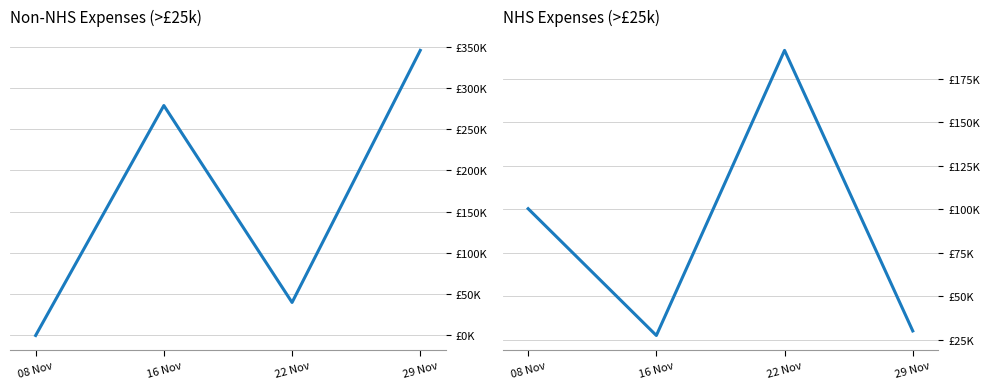

What is the maximum value for Non-NHS Total Value?

345410.3